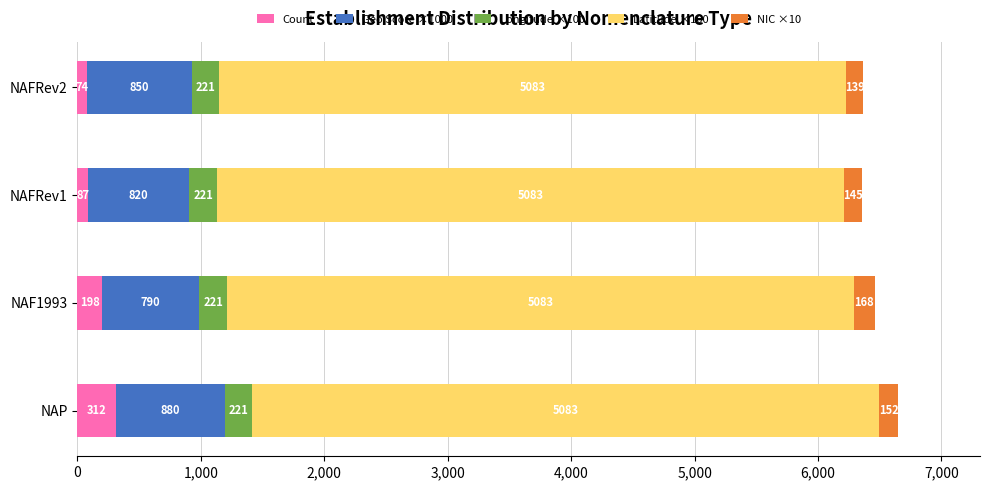

What is the lowest value of the Count series?

74